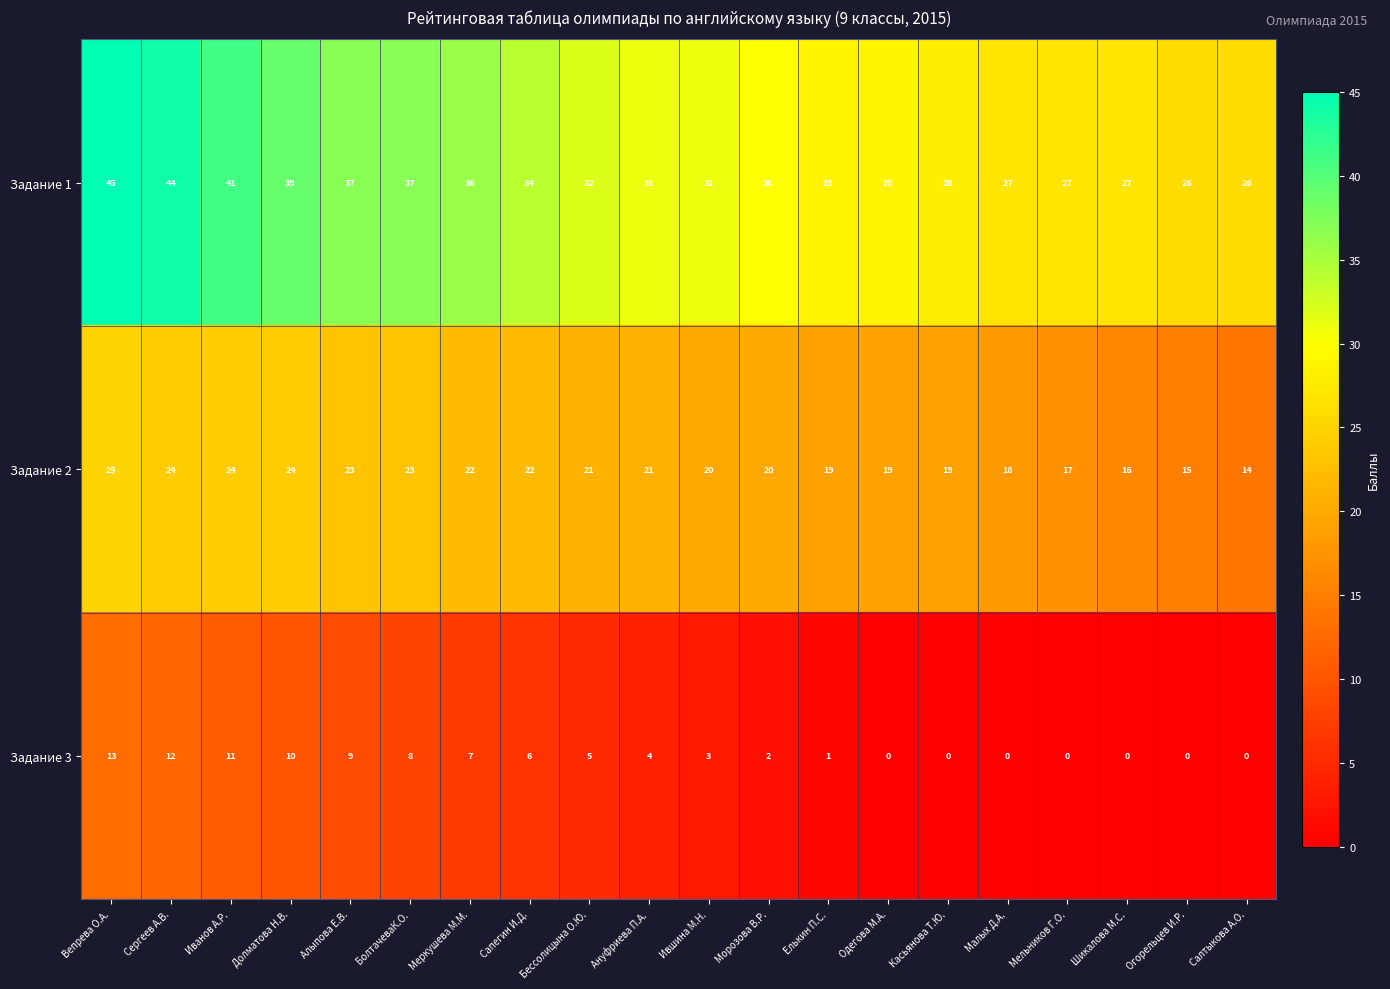

The Задание 1 series shows 34 at Сапегин И.Д.. True or false?

True